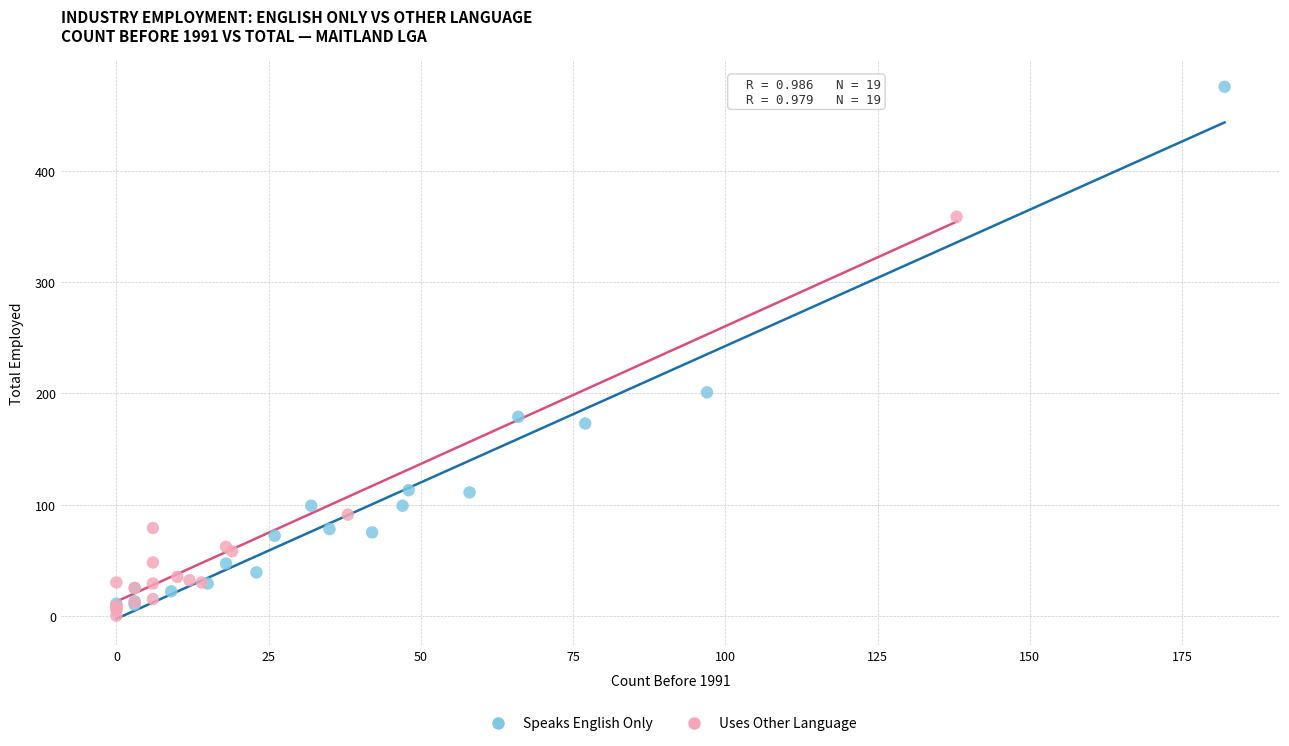

Which series has the largest Y range (max minus min)?

Speaks English Only